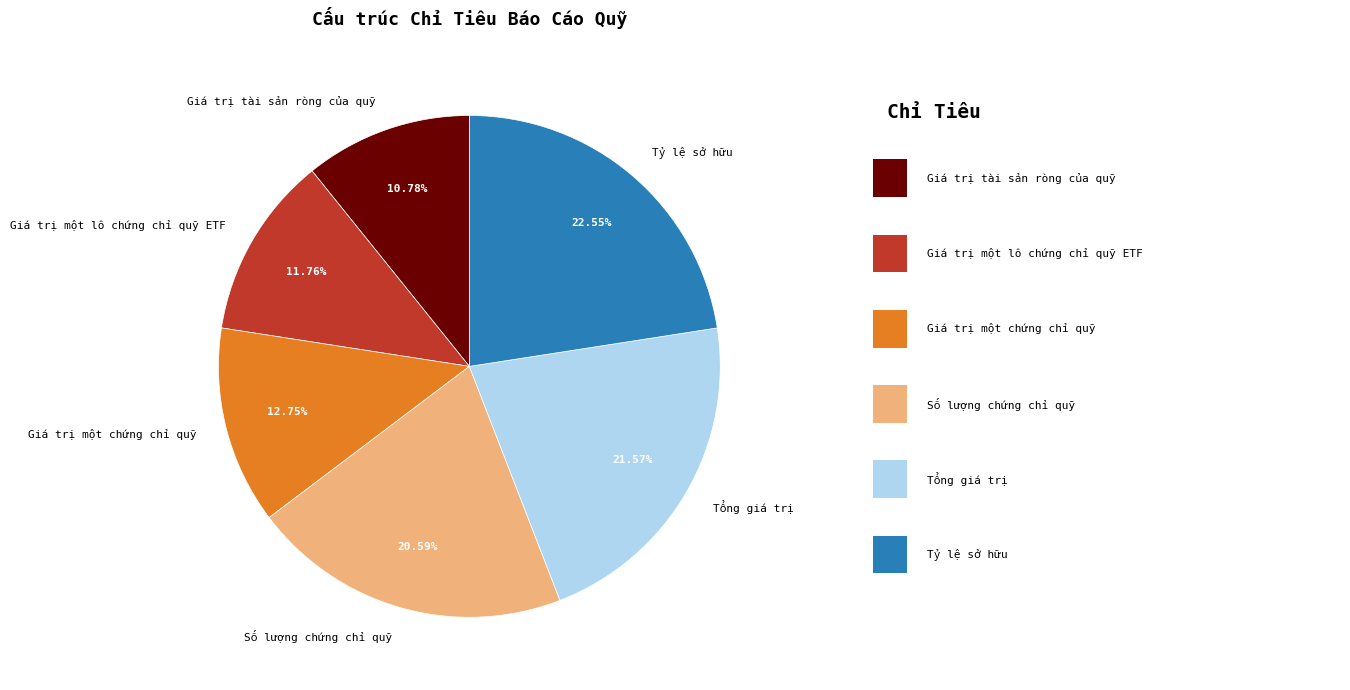

Is there any slice that represents more than half of the pie?

No